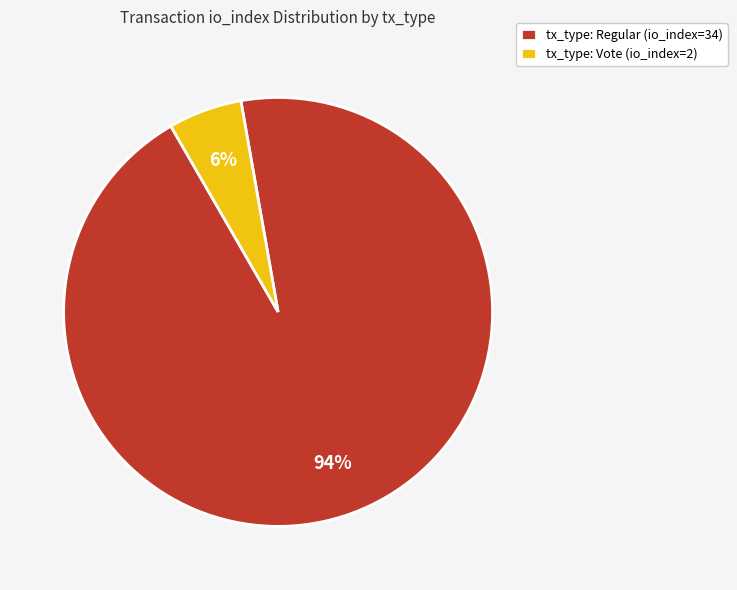

Combined, do tx_type: Vote (io_index=2) and tx_type: Regular (io_index=34) account for over 50%?

Yes